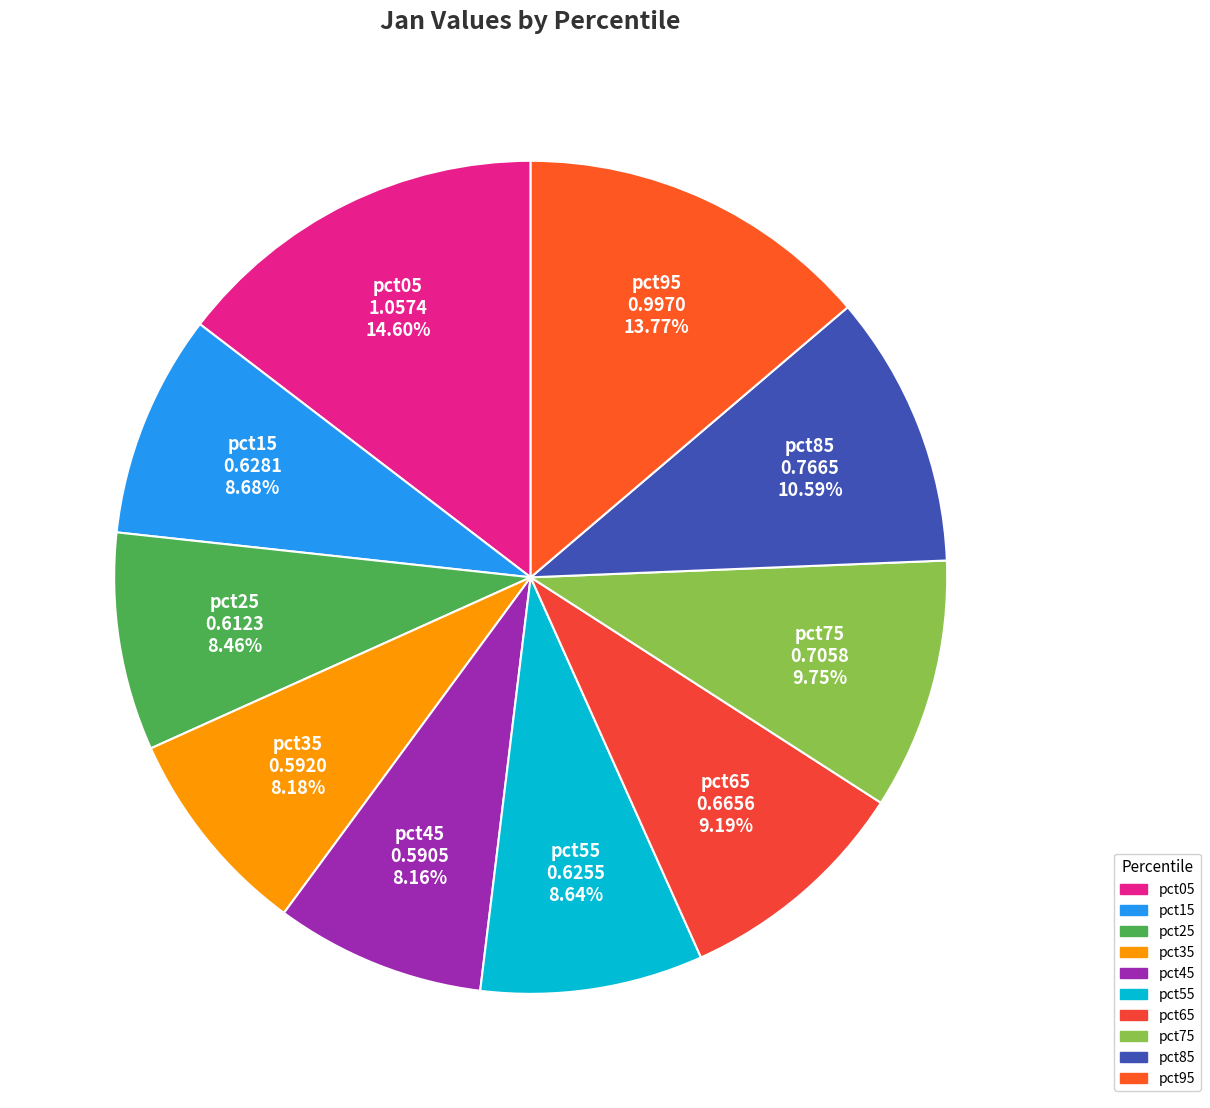

To the nearest percent, what is the combined percentage of pct85 and pct95?

24%